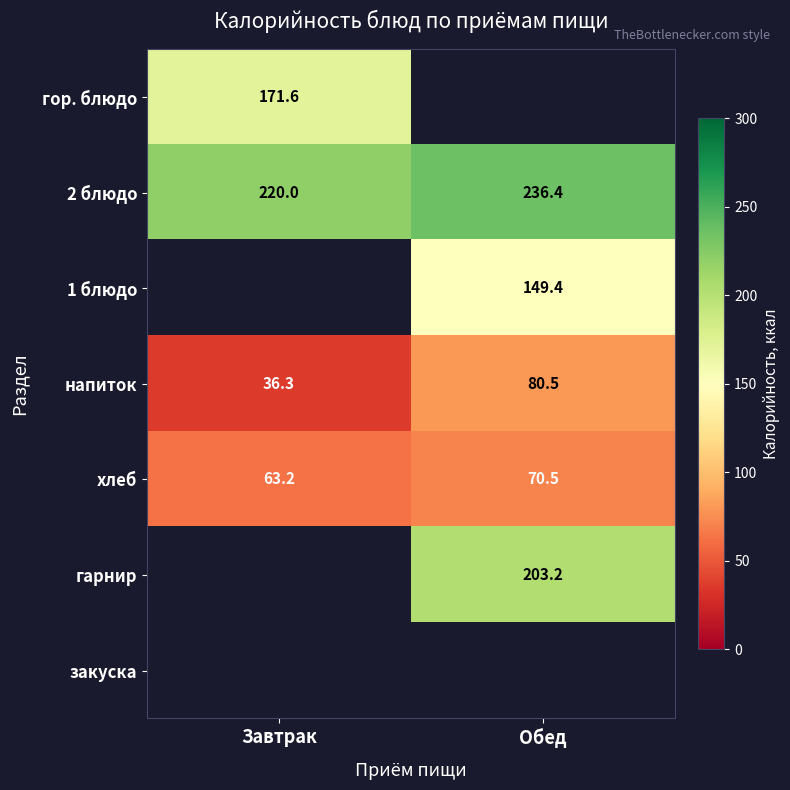

At how many categories does at least one series exceed 46?

2